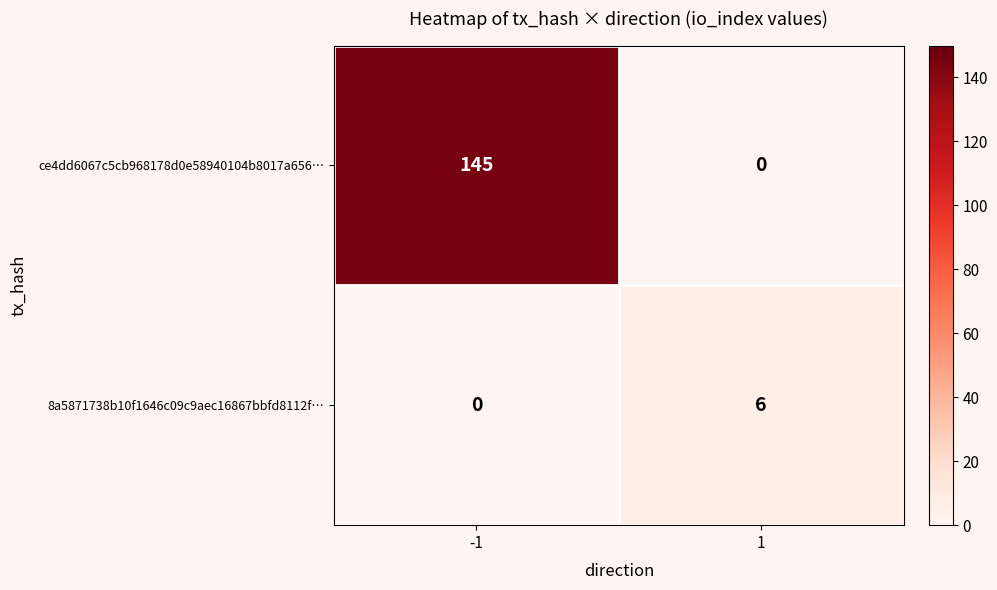

At which category is the sum across all series the highest?

-1